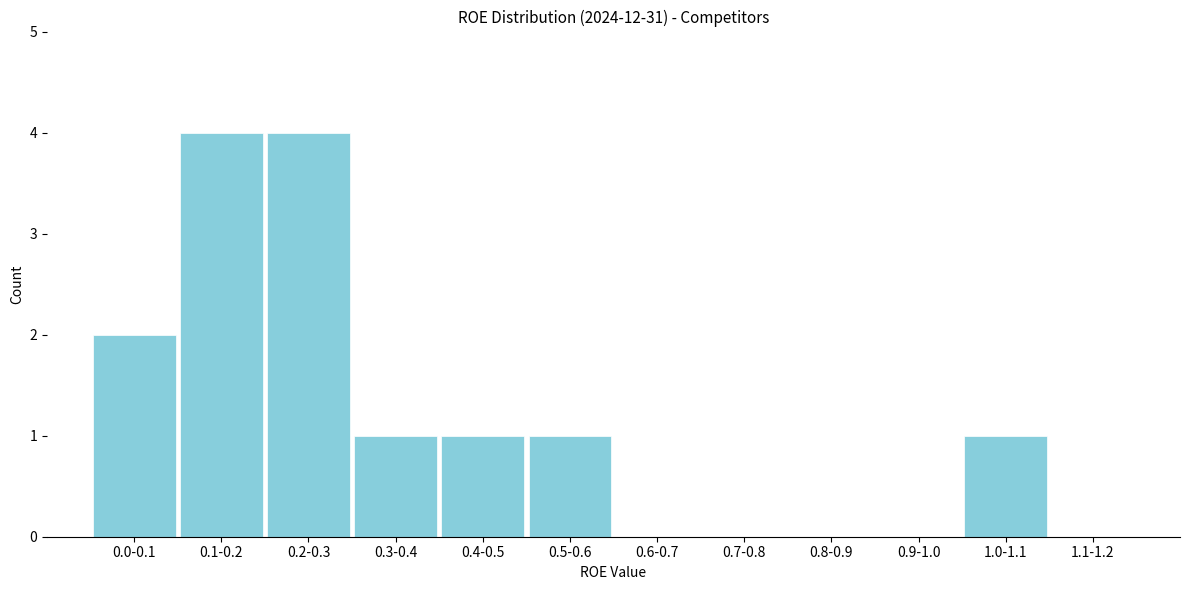

Reading left to right, list all the values displayed in this chart.

0.0-0.1=2	0.1-0.2=4	0.2-0.3=4	0.3-0.4=1	0.4-0.5=1	0.5-0.6=1	0.6-0.7=0	0.7-0.8=0	0.8-0.9=0	0.9-1.0=0	1.0-1.1=1	1.1-1.2=0